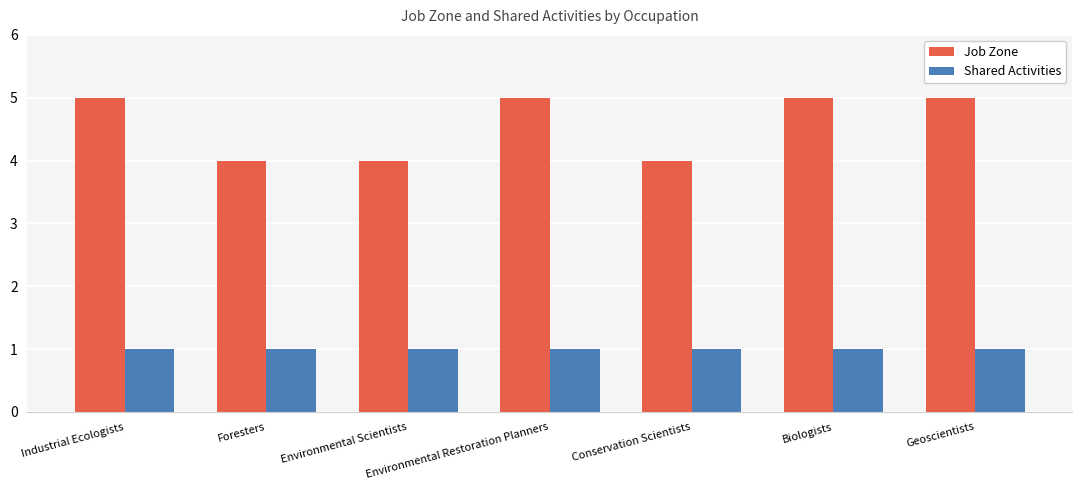

Which series has the largest total across all categories?

Job Zone